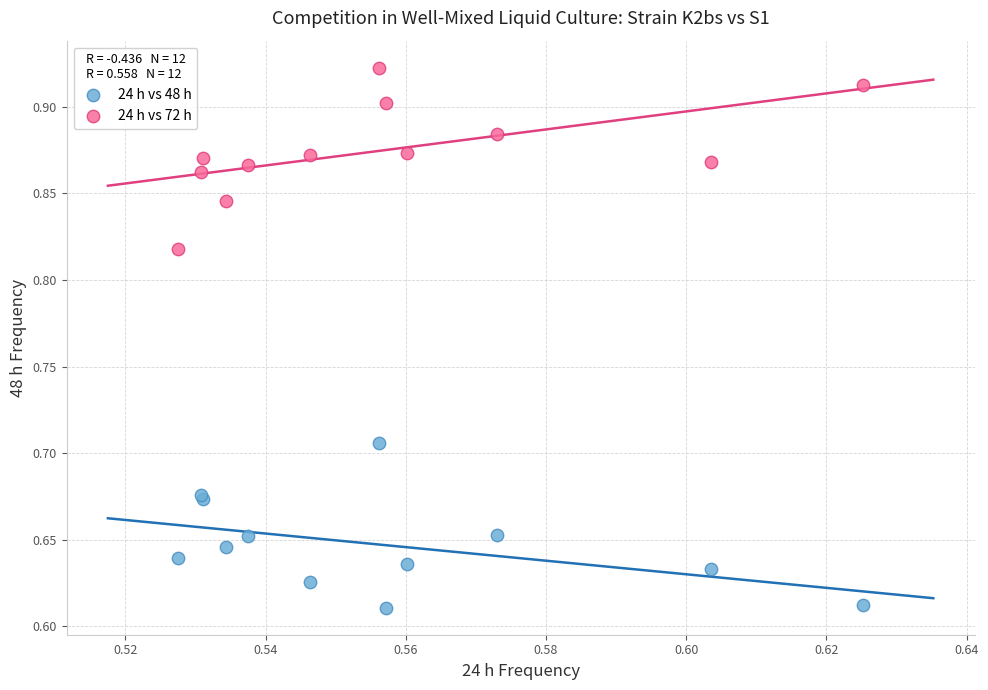

Which series contains the lowest Y value?

24 h vs 48 h